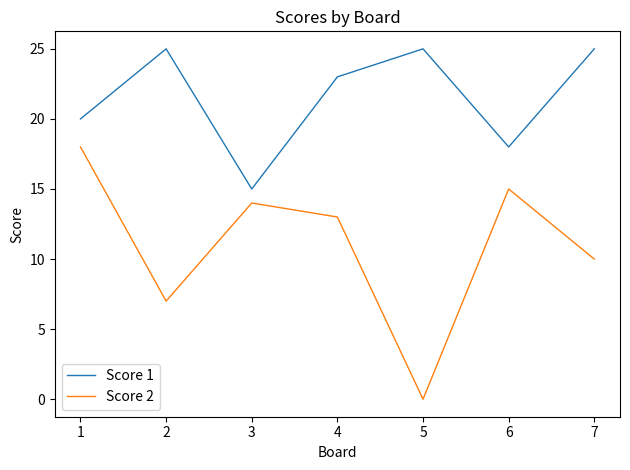

Reading left to right, extract all data points from this chart.

Score 1: 20	25	15	23	25	18	25
Score 2: 18	7	14	13	0	15	10